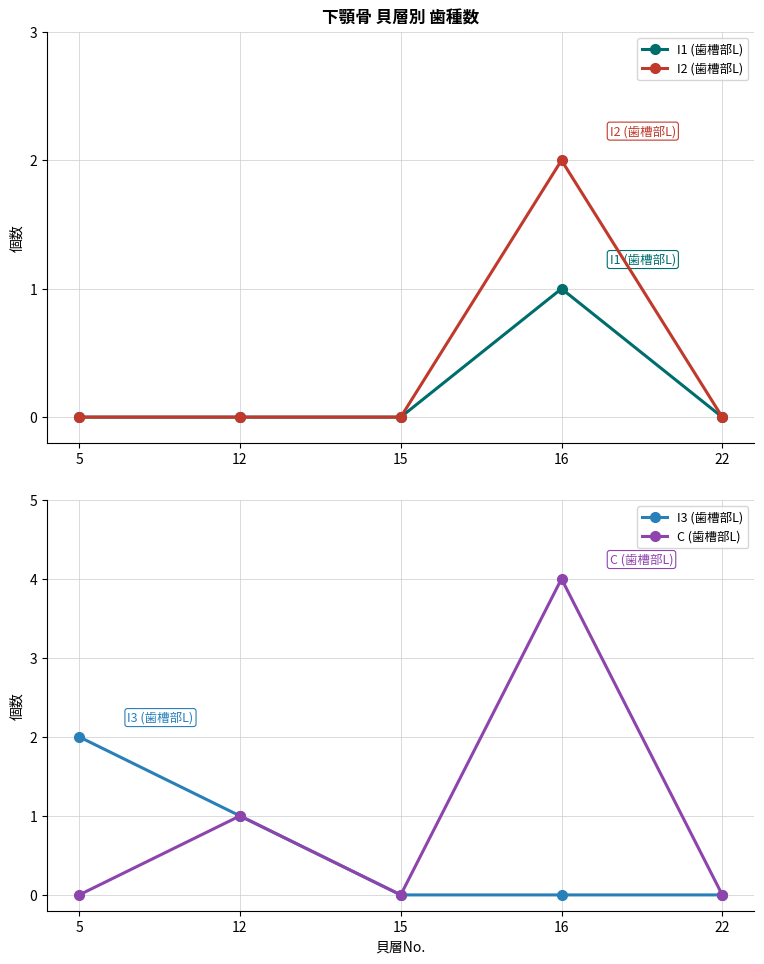

The I3 (歯槽部L) series shows -1 at 15. True or false?

False